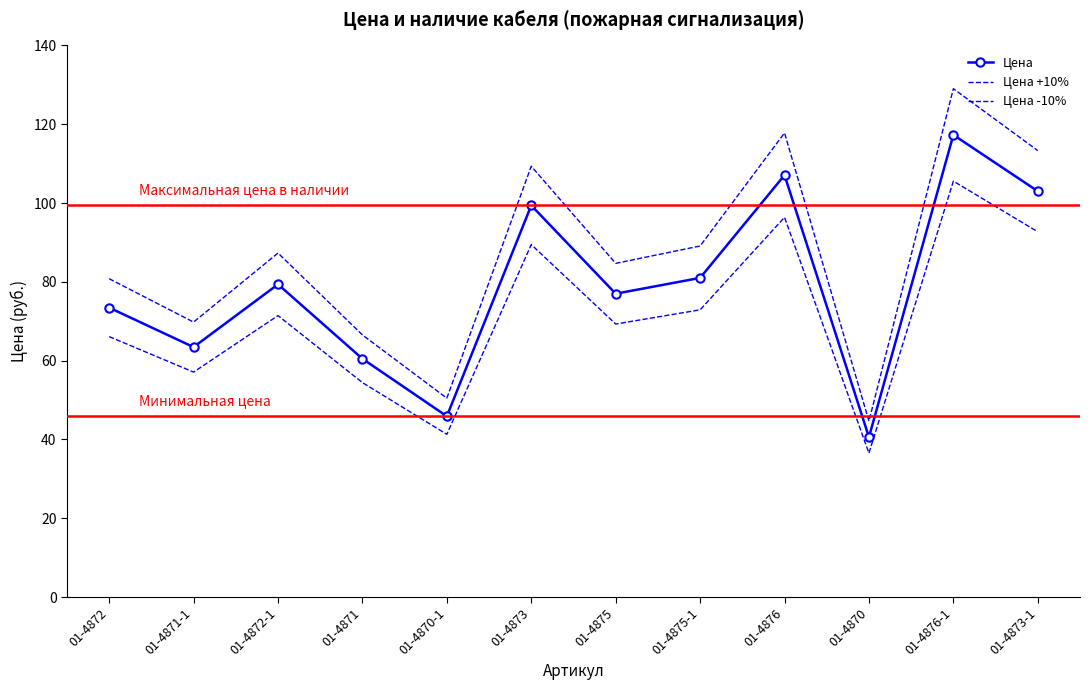

True or false: Цена +10% and Цена intersect in this chart.

False